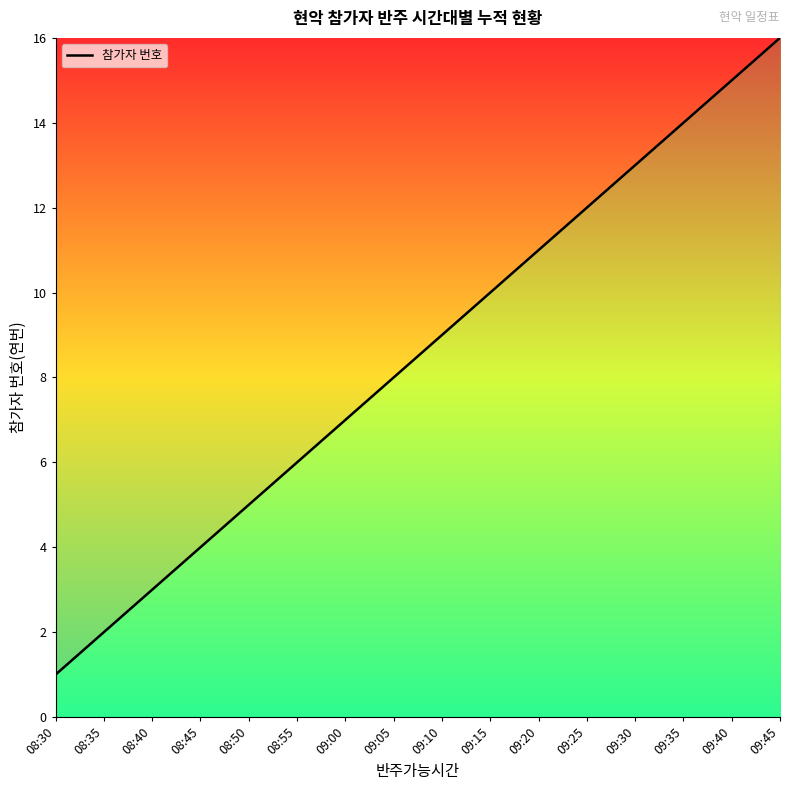

The value at 08:45 is 7. True or false?

False